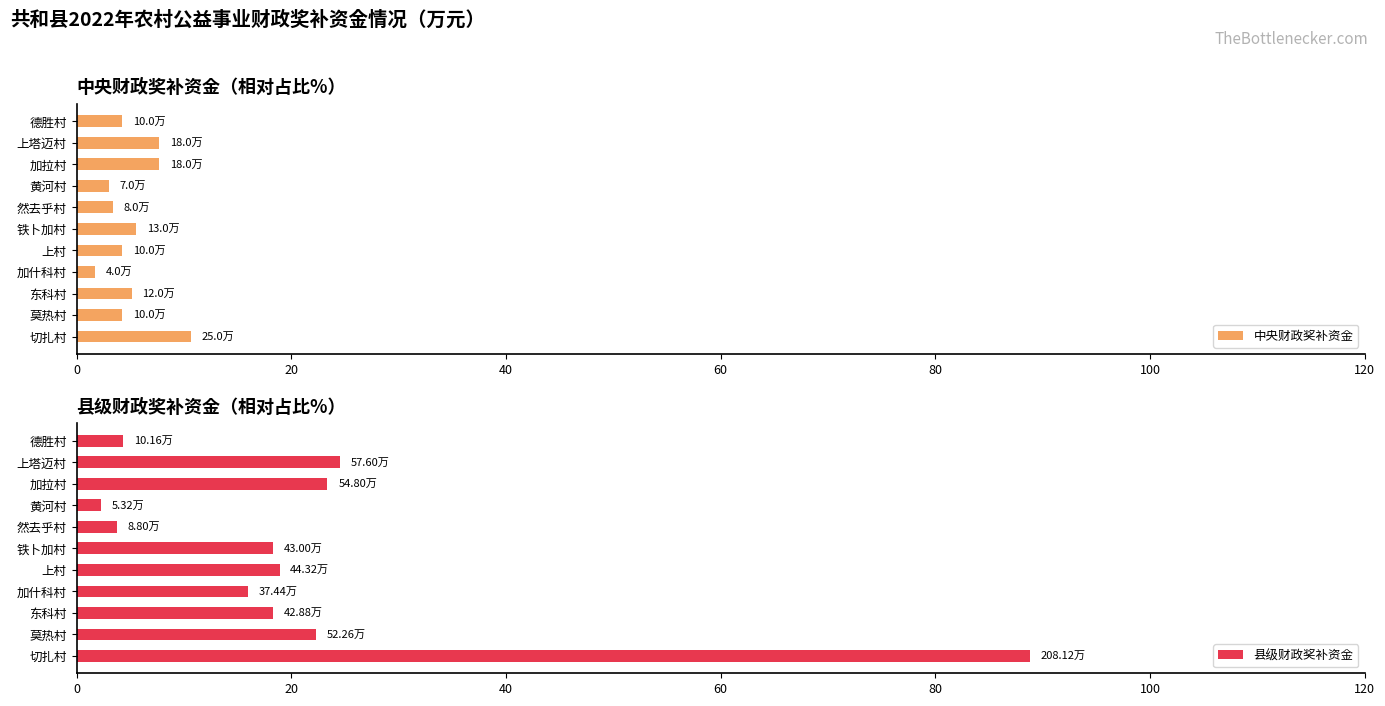

What is the sum of all 县级财政奖补资金 values?

240.9